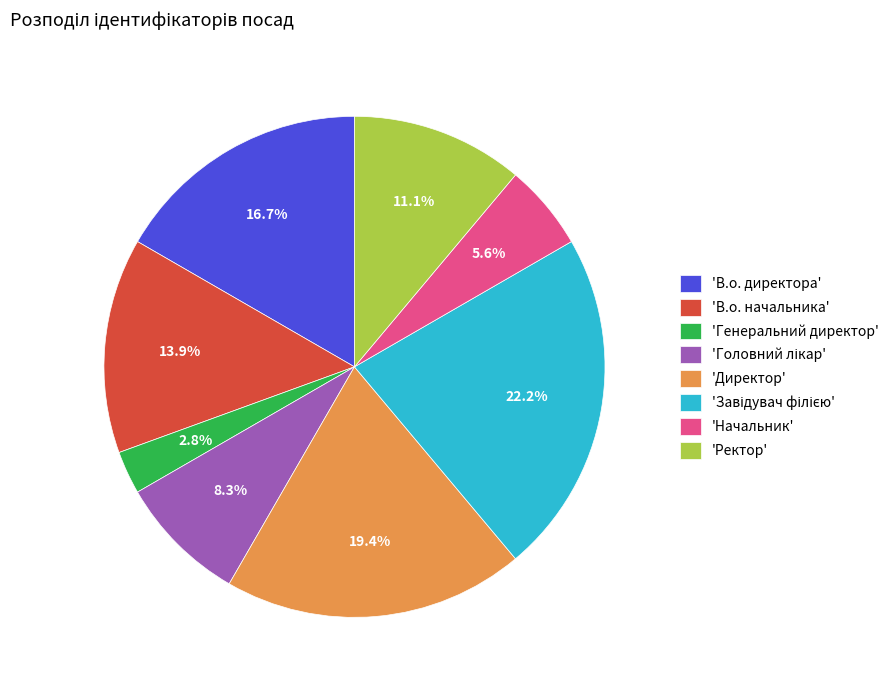

What is the ratio of the value at 'Начальник' to the value at 'Генеральний директор'?

2.0